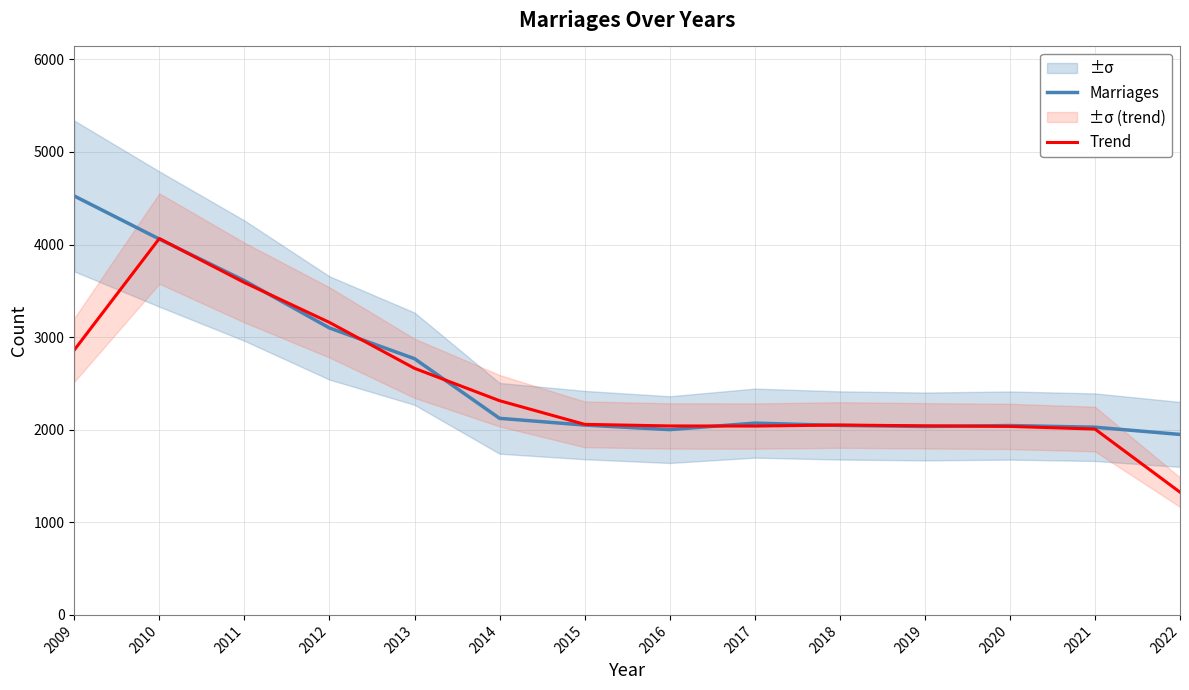

What is the value of the Marriages point at the 10th from the left?

2046.0